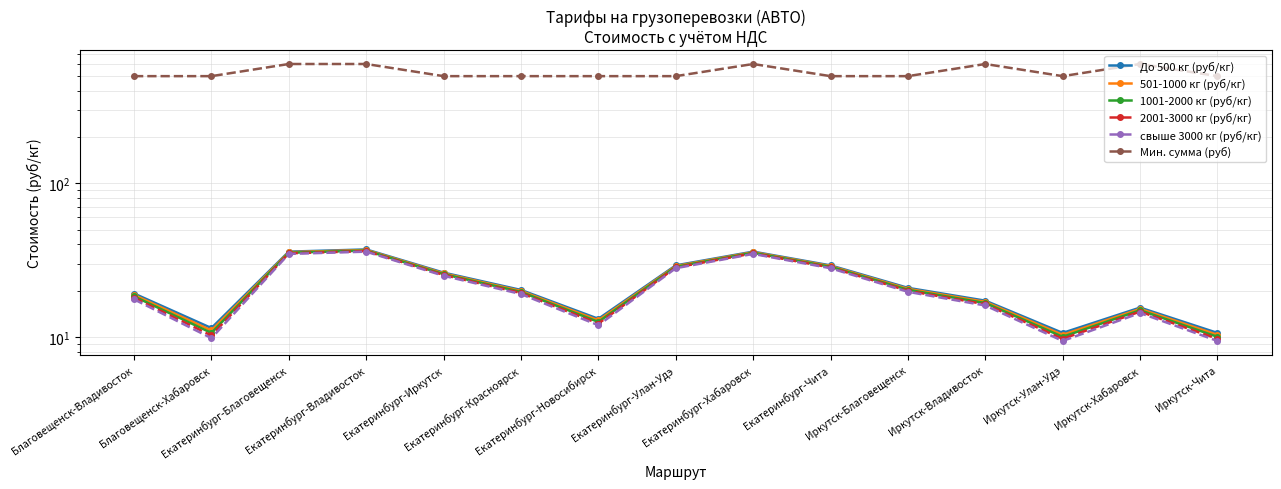

True or false: 2001-3000 кг (руб/кг) and Мин. сумма (руб) cross at least once.

False